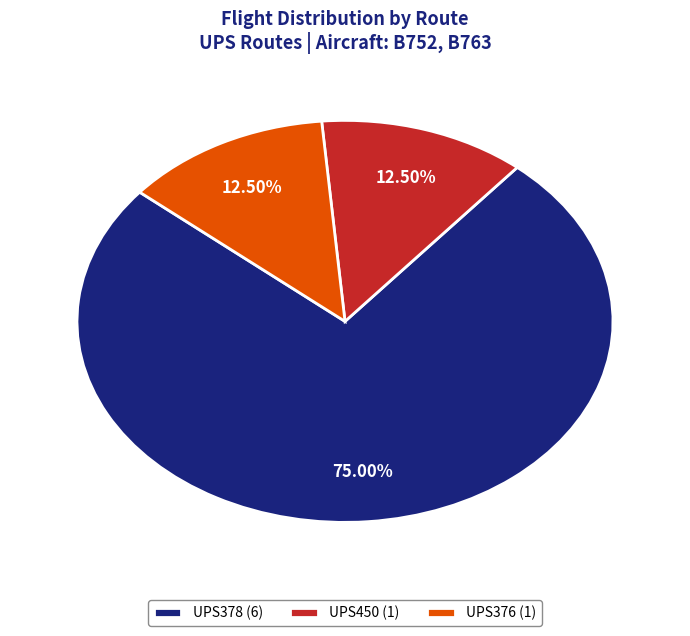

How many slices are in this pie chart?

3